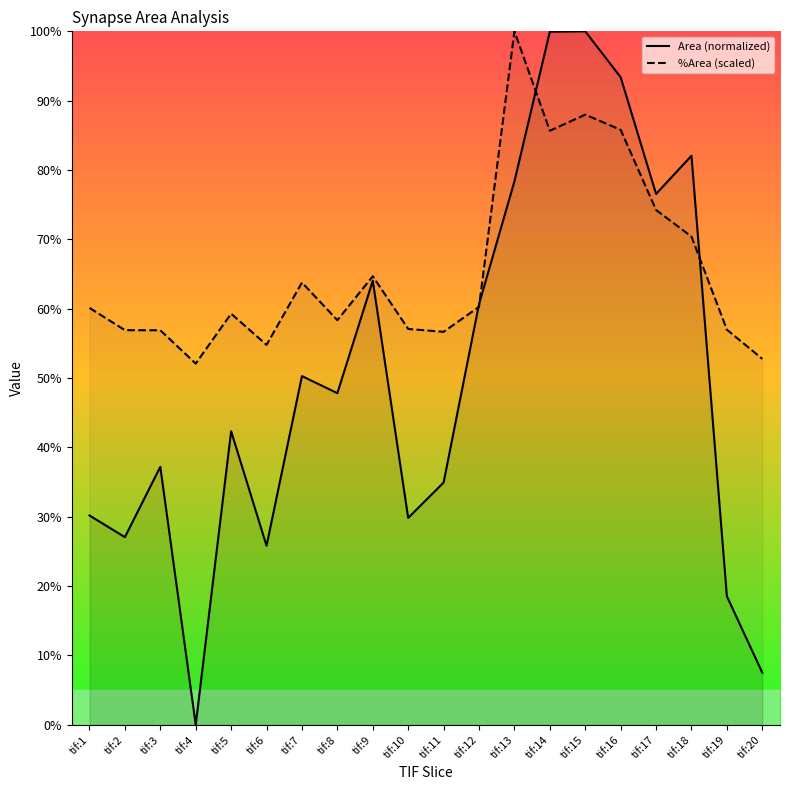

How many values in the Area (normalized) series exceed 47?

10